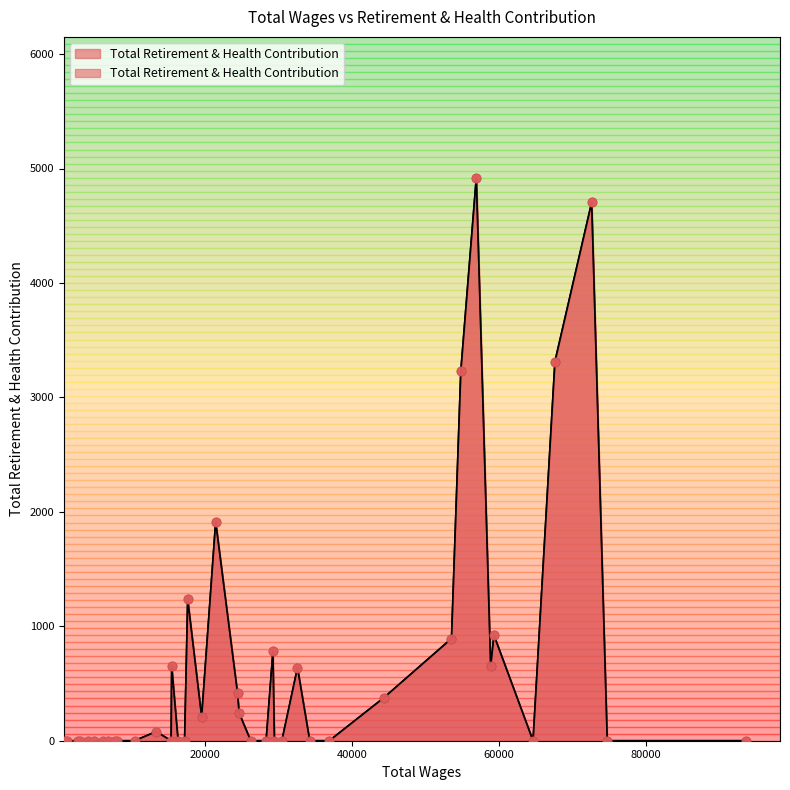

Between 31 and 14, which is larger?

31